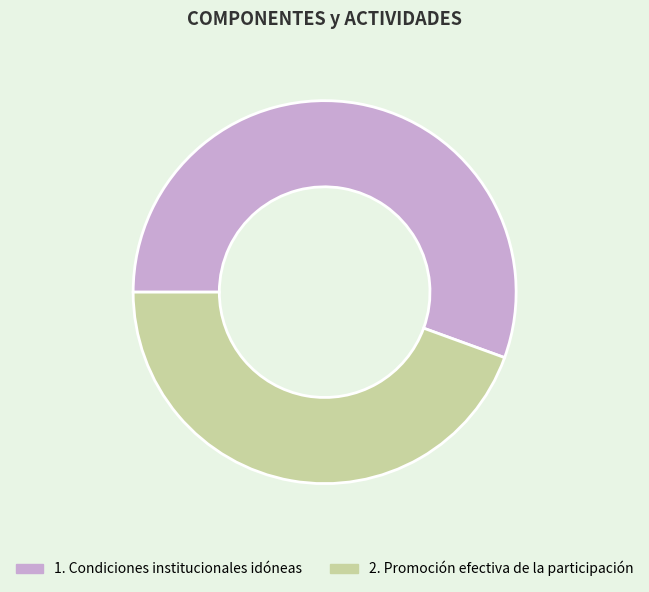

The 2. Promoción efectiva de la participación slice represents 53% of the pie. True or false?

False